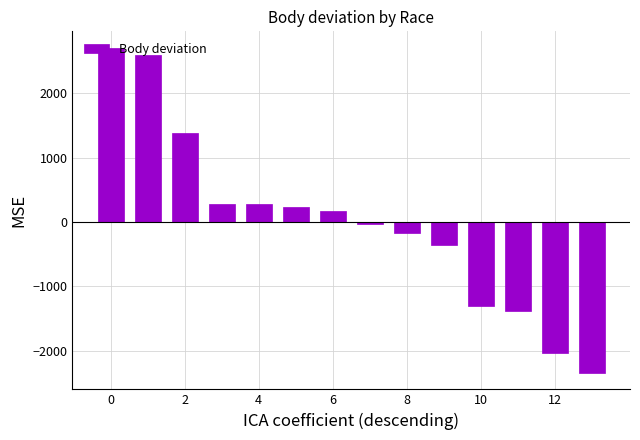

What is the maximum value shown in the chart?

2710.5